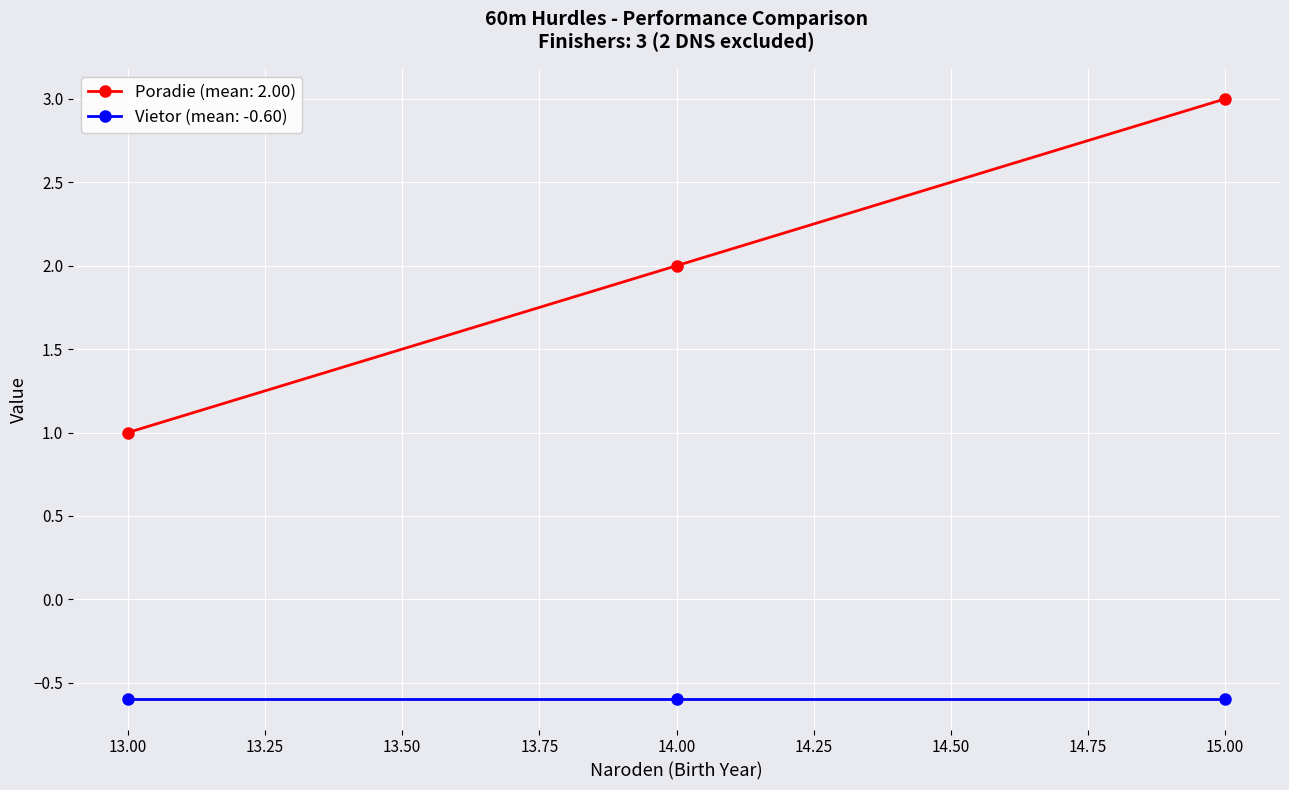

What is the greatest value displayed?

3.0